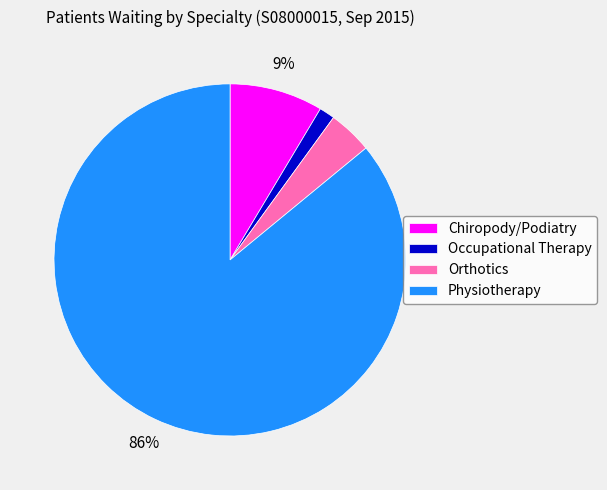

The Occupational Therapy slice represents 1% of the pie. True or false?

True